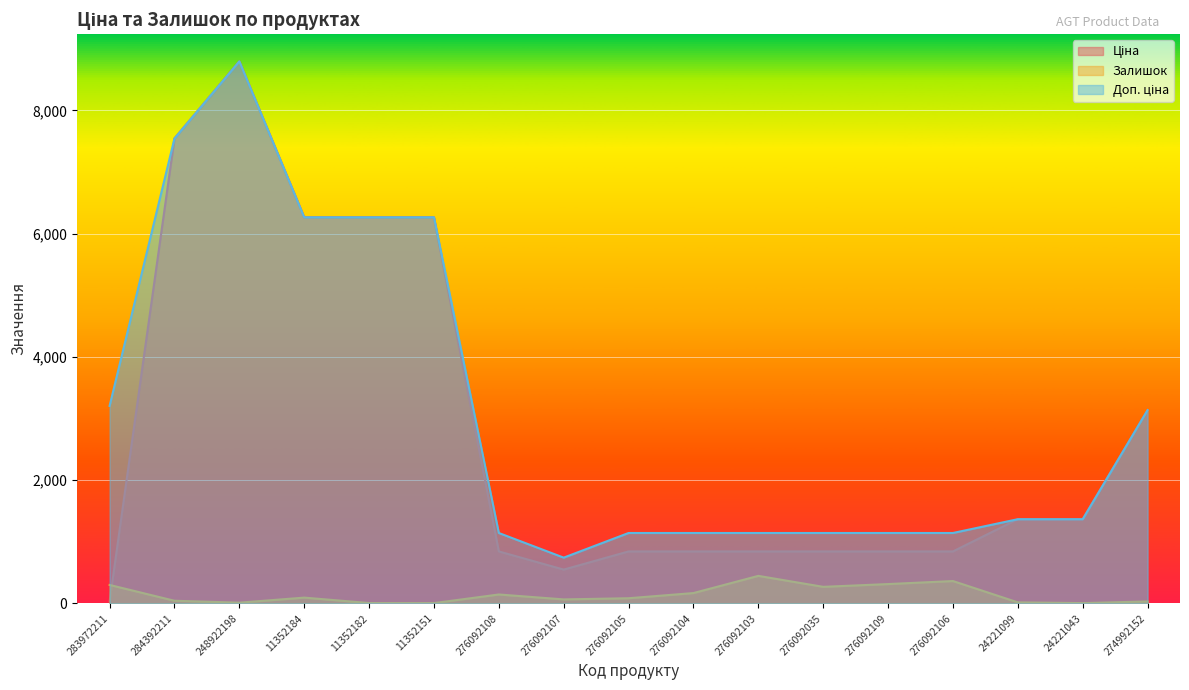

Between 276092104 and 11352184, which is larger?

11352184